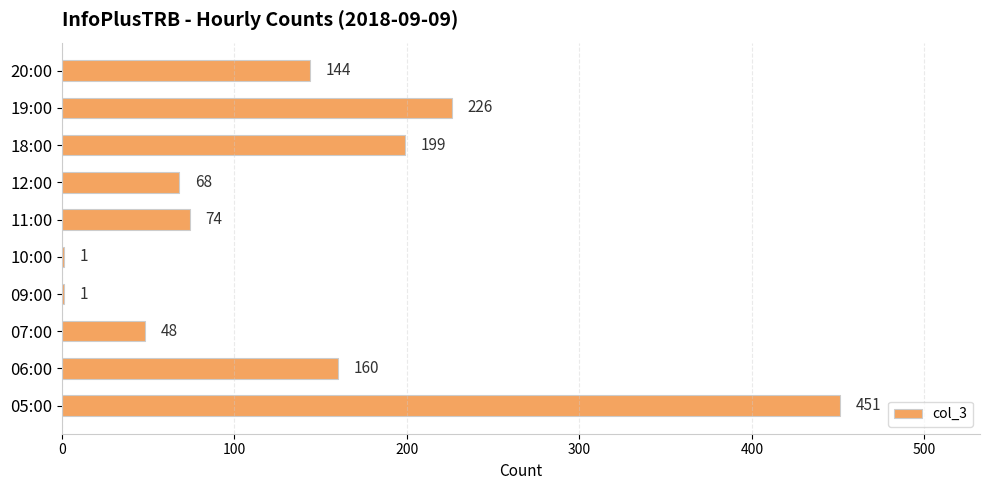

Which category has the highest value across all series?

05:00